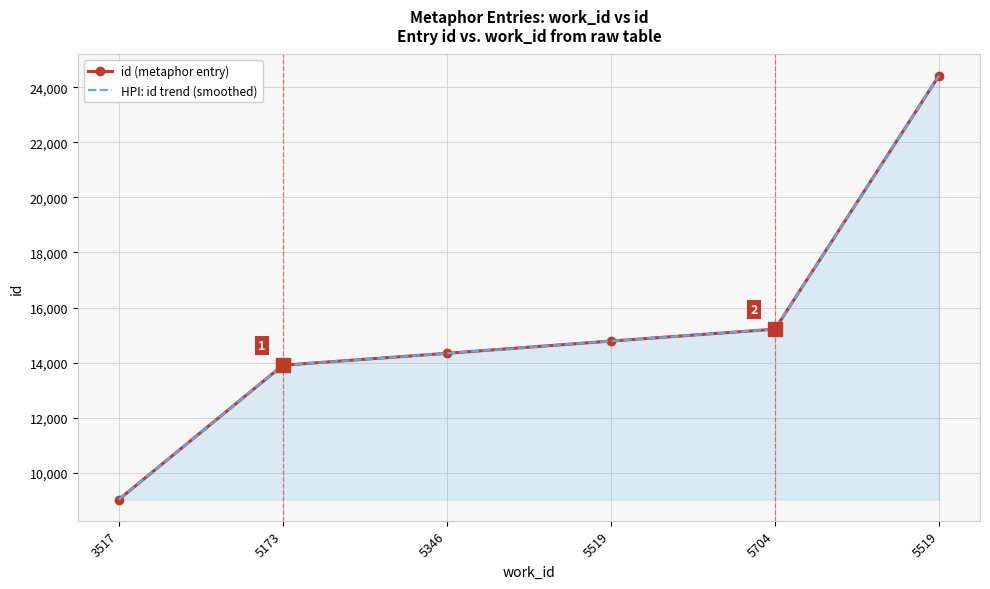

What is the value of the id (metaphor entry) point at the 5th from the left?

15214